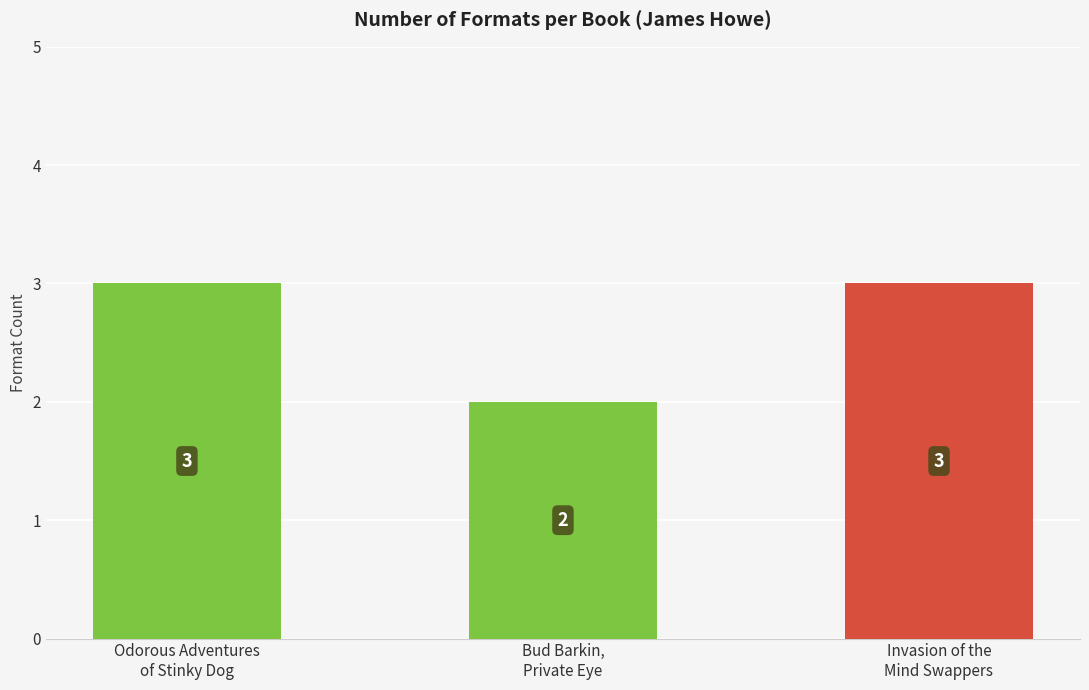

Reading right to left, extract all data points from this chart.

3	2	3